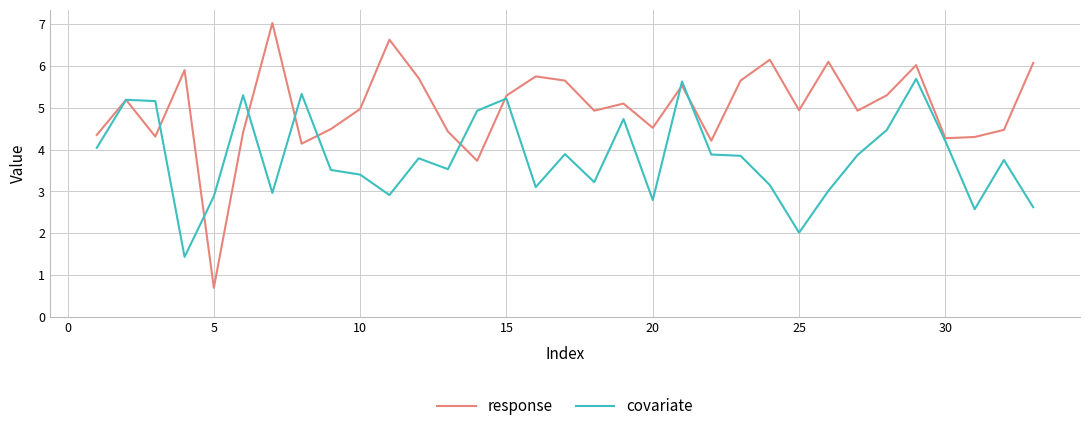

Which series has the largest total across all categories?

response